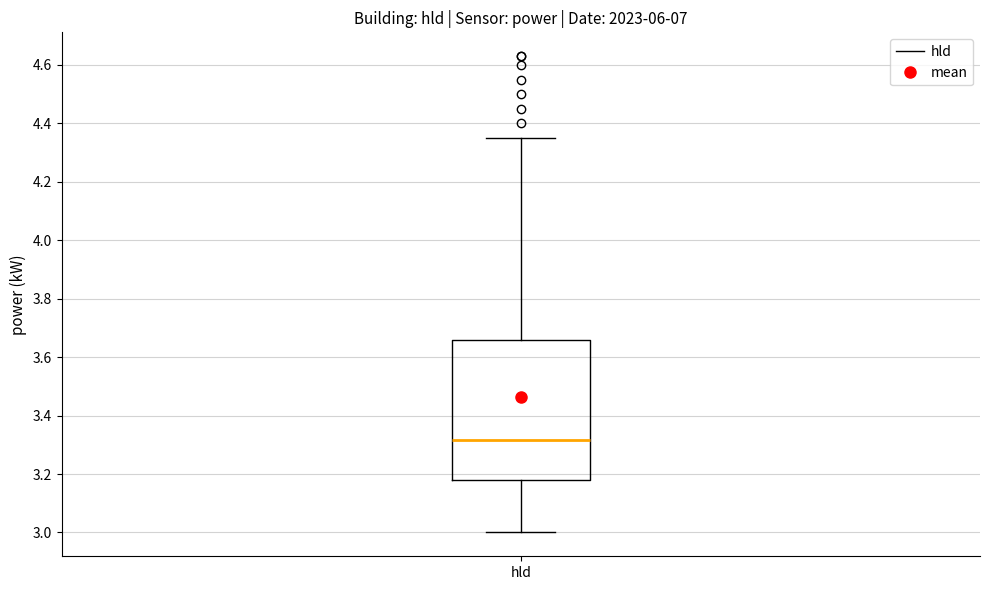

Transcribe this box plot: give where the median line is, the range the box spans, and where the two whiskers end, as read against the y-axis. The values are not printed on the chart, so give them approximately, as read against the axis.

median 3.32, box 3.18 to 3.66, whiskers 3.00 to 4.36